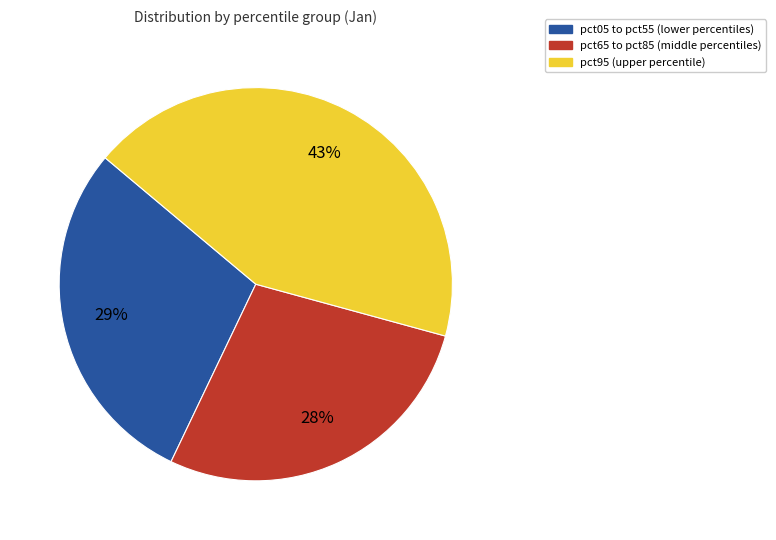

Is there any slice that represents more than half of the pie?

No